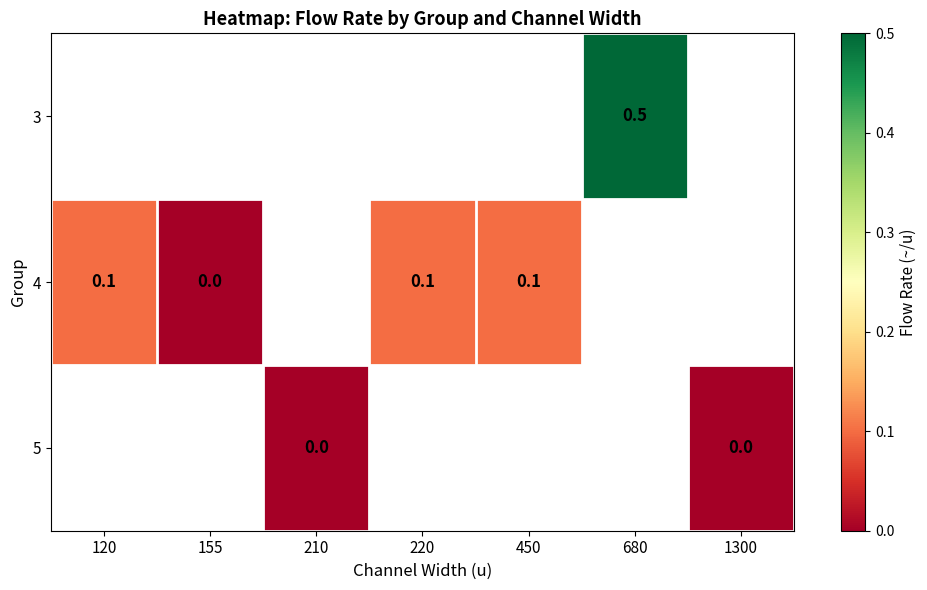

What is the greatest value displayed?

0.5